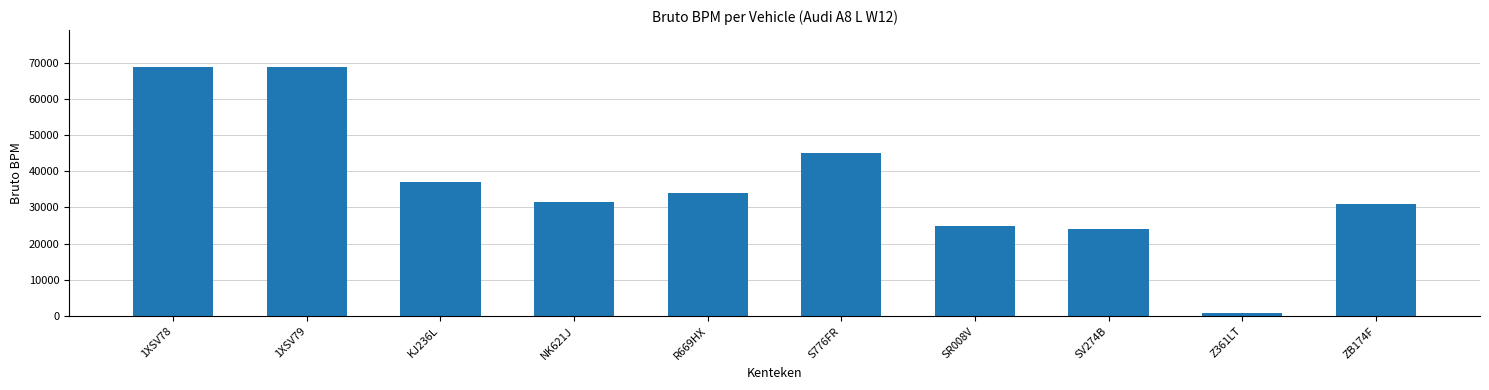

Reading left to right, list all the values displayed in this chart.

1XSV78=68679	1XSV79=68679	KJ236L=36969	NK621J=31464	R669HX=33896	S776FR=44979	SR008V=24825	SV274B=24130	Z361LT=796	ZB174F=31084